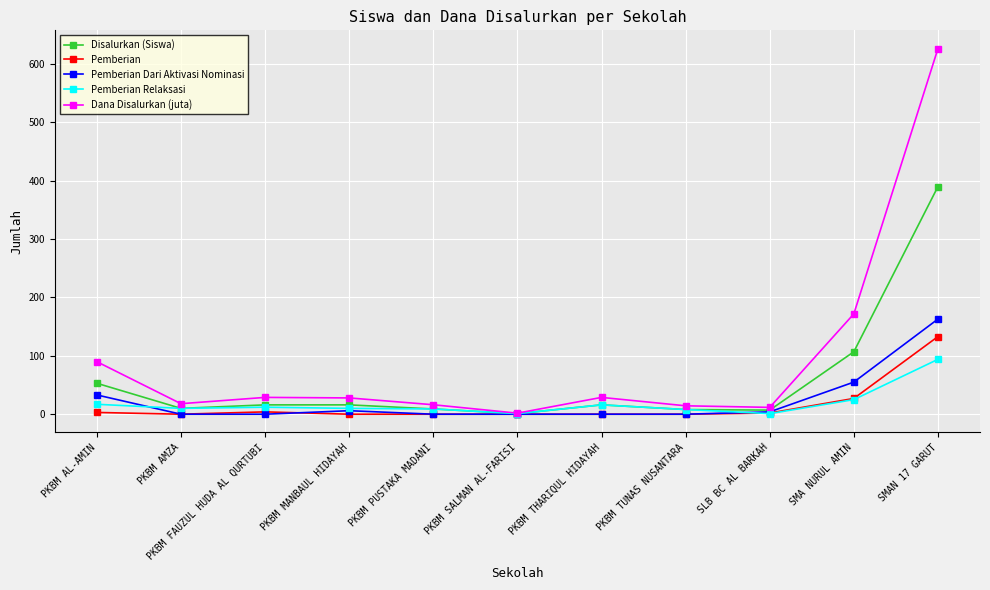

Which series has the largest total across all categories?

Dana Disalurkan (juta)